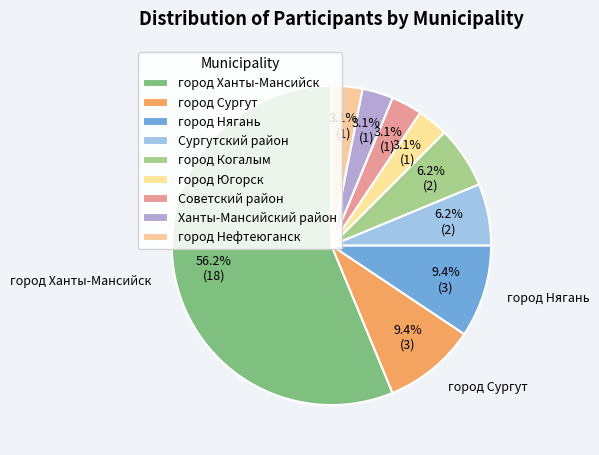

True or false: город Нефтеюганск accounts for 17% of the total.

False